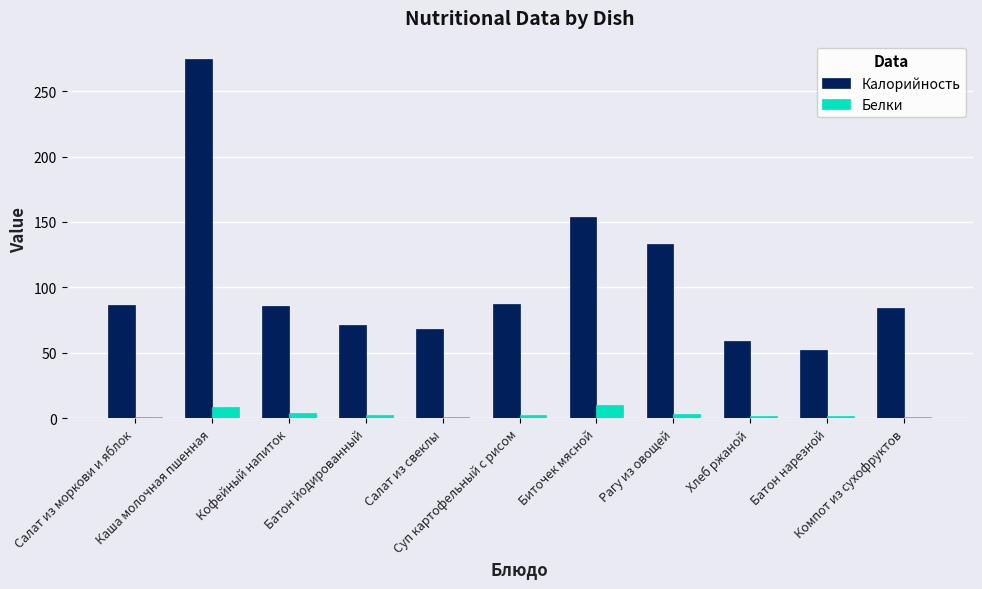

What is the highest value of the Калорийность series?

274.9